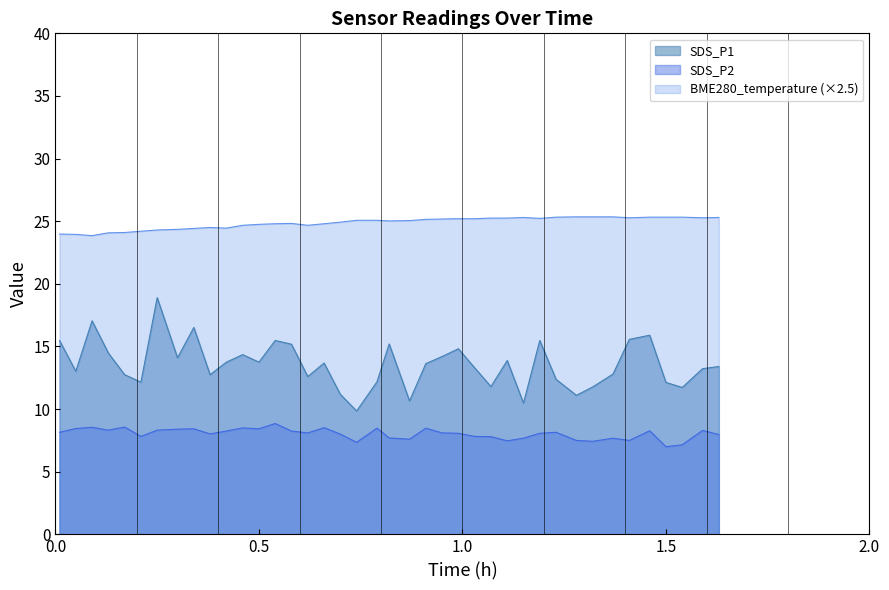

Which series has the largest range (max minus min)?

SDS_P1